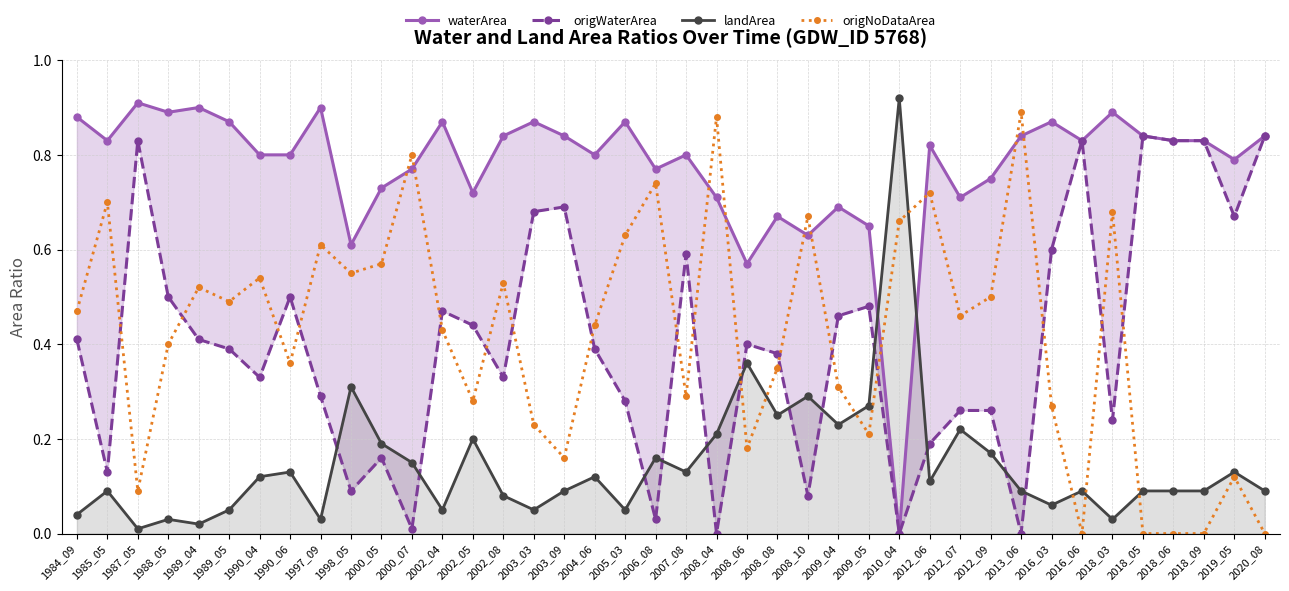

What is the total value across all series at 2018_05?

1.8